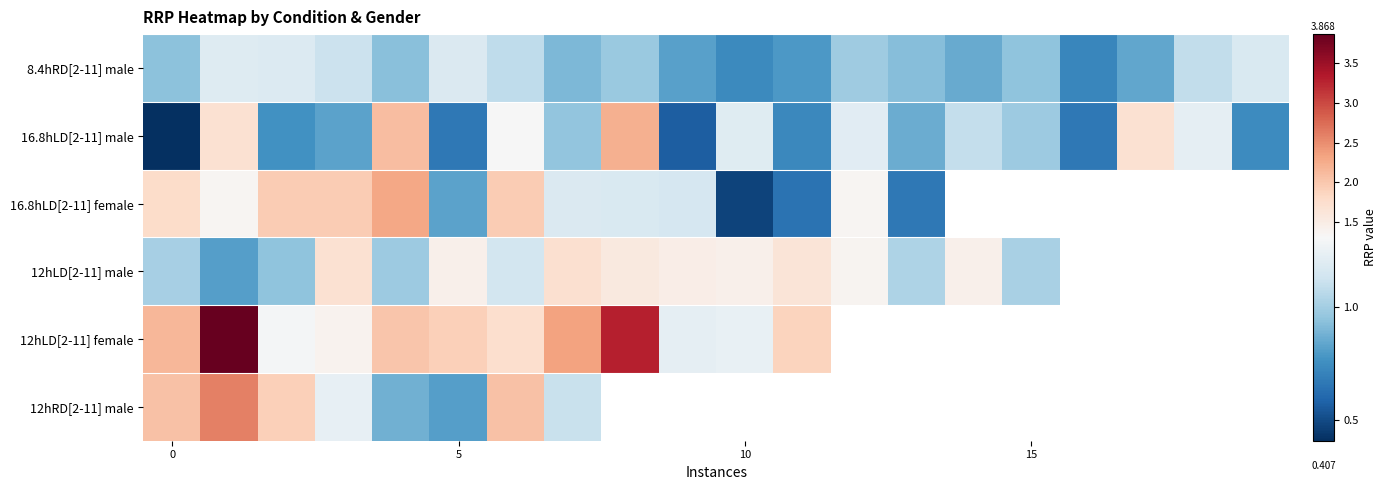

At how many categories does at least one series exceed 2?

6